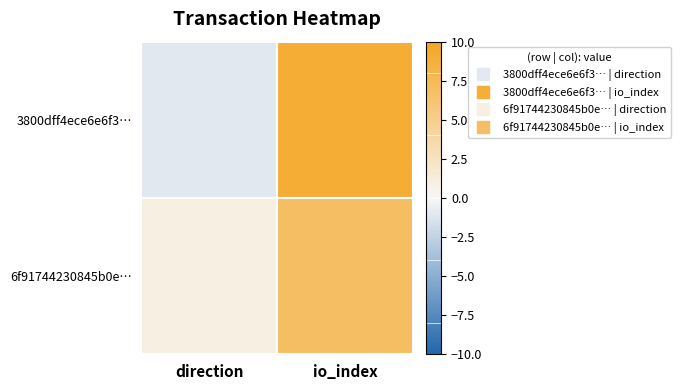

What is the greatest value displayed?

9